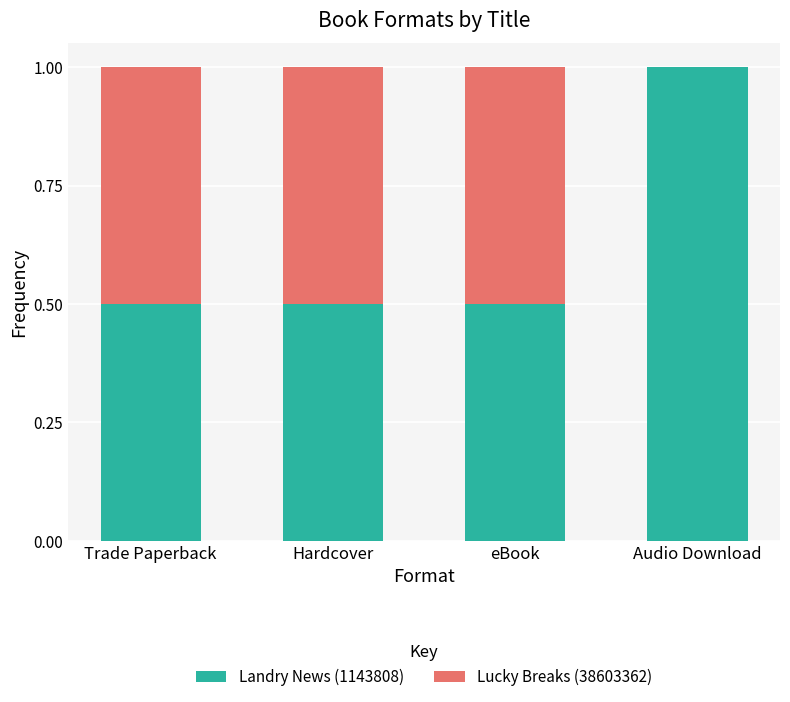

Does the chart contain stacked bars?

Yes